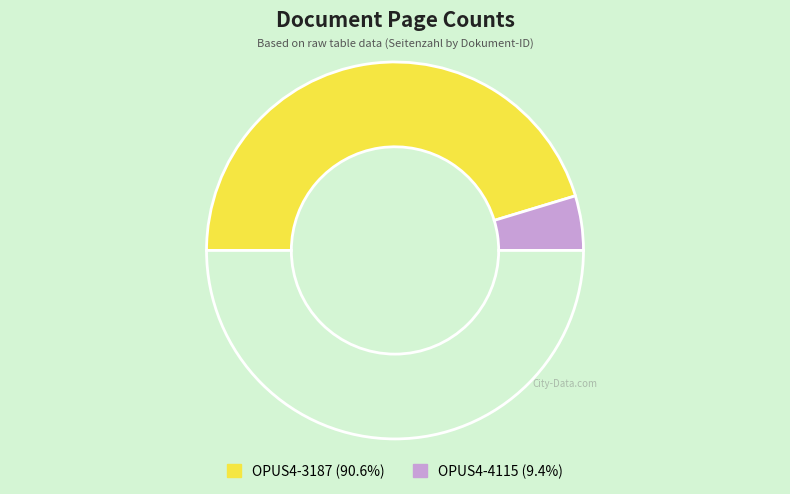

Rank the categories by value from lowest to highest.

OPUS4-4115, OPUS4-3187